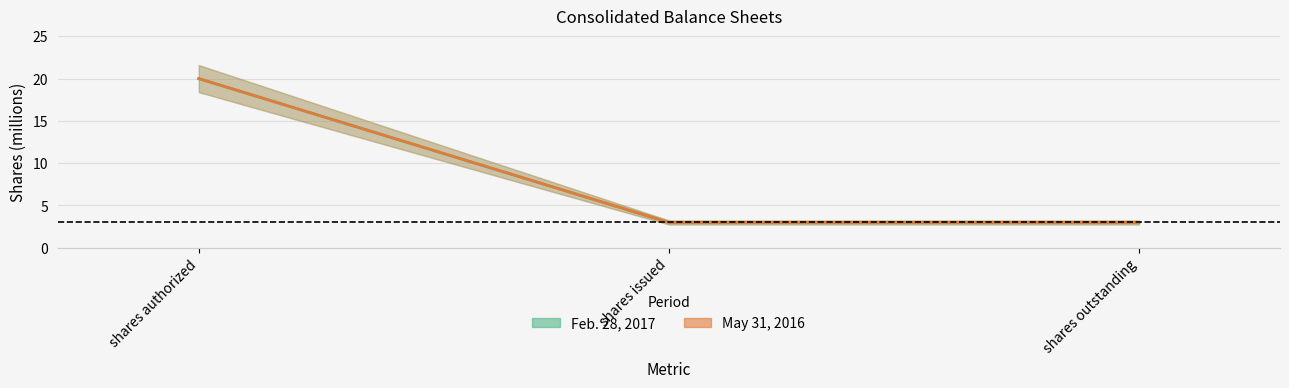

What is the sum of all May 31, 2016 values?

25991820